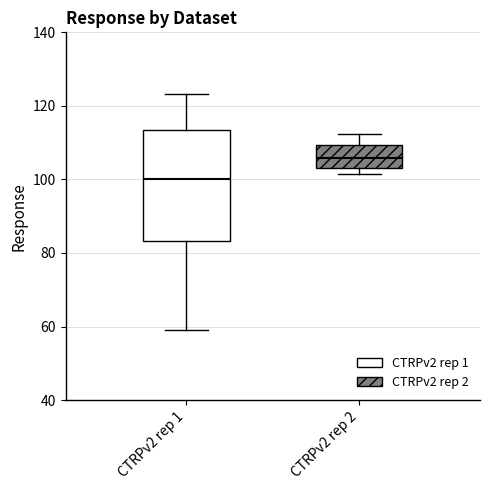

Which box has the lowest median line?

CTRPv2 rep 1